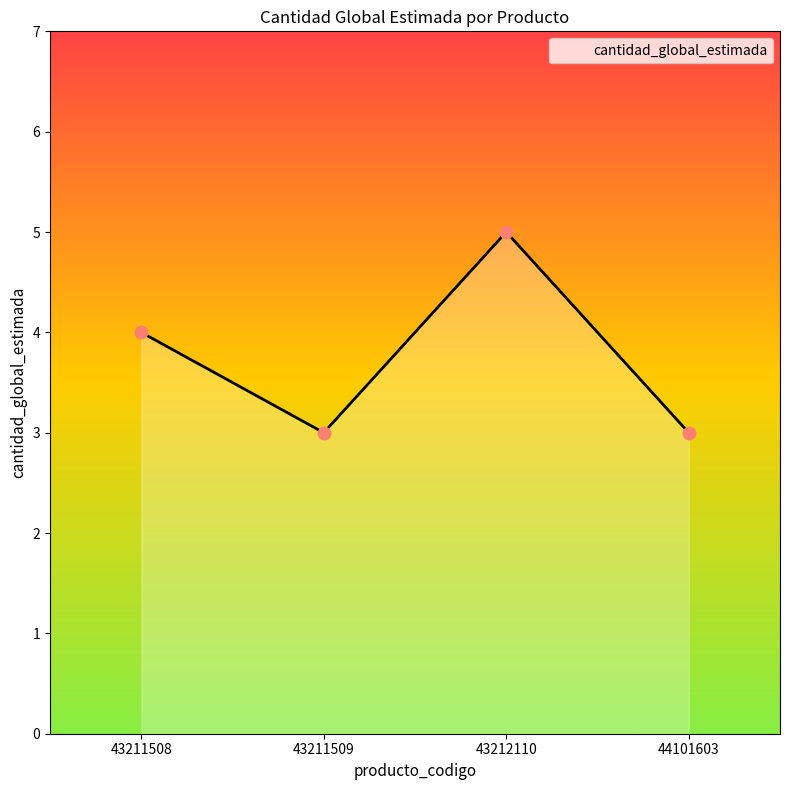

Approximately how many times larger is the value at 43211509 compared to 43211508?

0.8